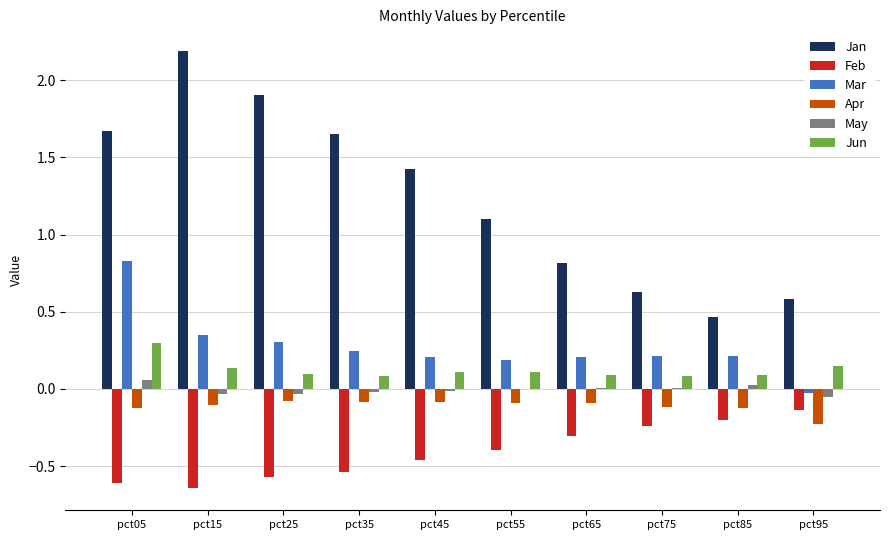

Which series has the widest spread of values?

Jan